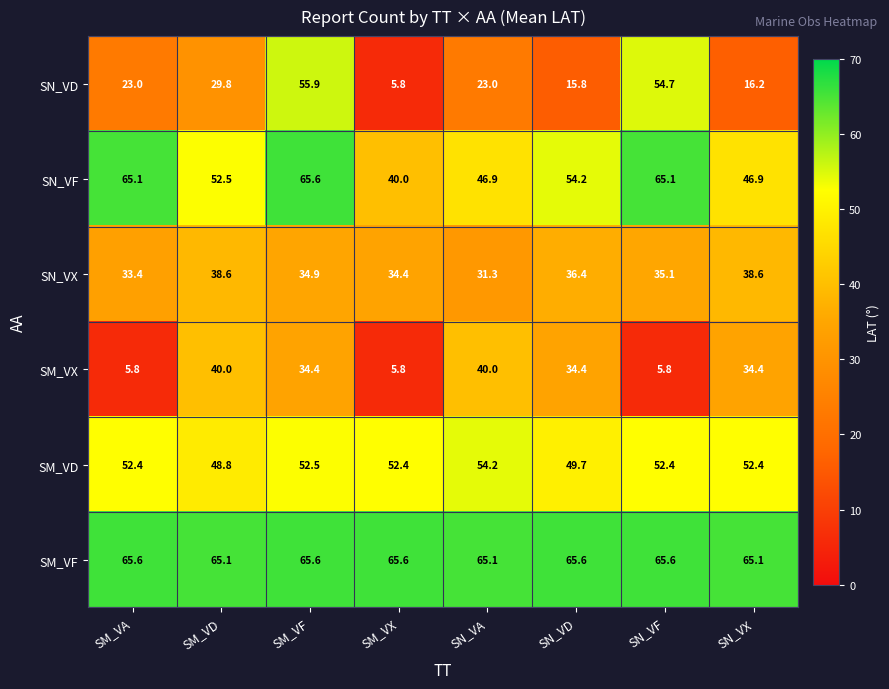

What is the greatest value displayed?

65.6